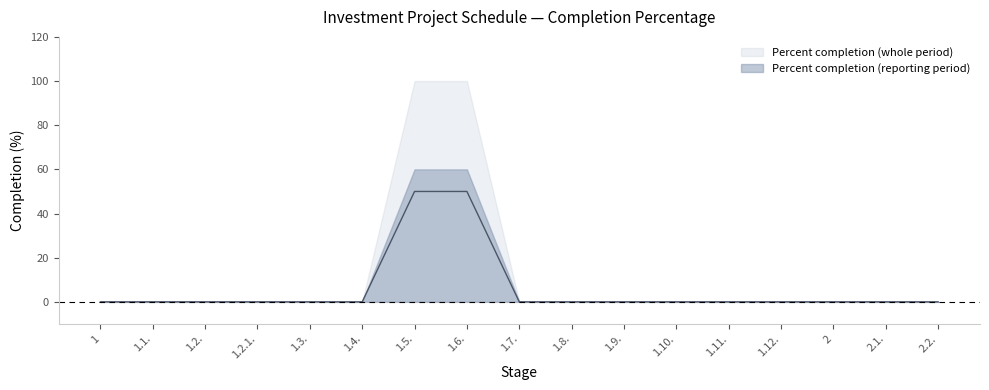

Rank the categories by value from lowest to highest.

1, 1.1., 1.2., 1.2.1., 1.3., 1.4., 1.7., 1.8., 1.9., 1.10., 1.11., 1.12., 2, 2.1., 2.2., 1.5., 1.6.